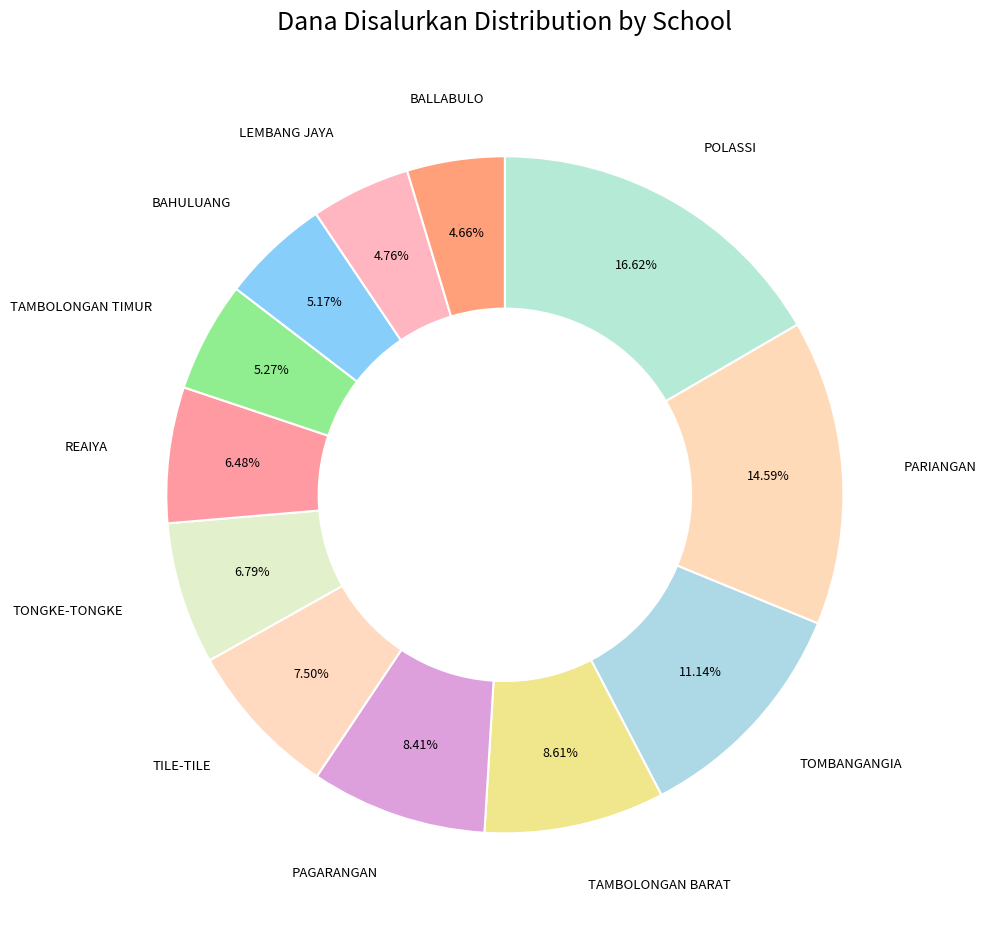

Is there any slice that represents more than half of the pie?

No